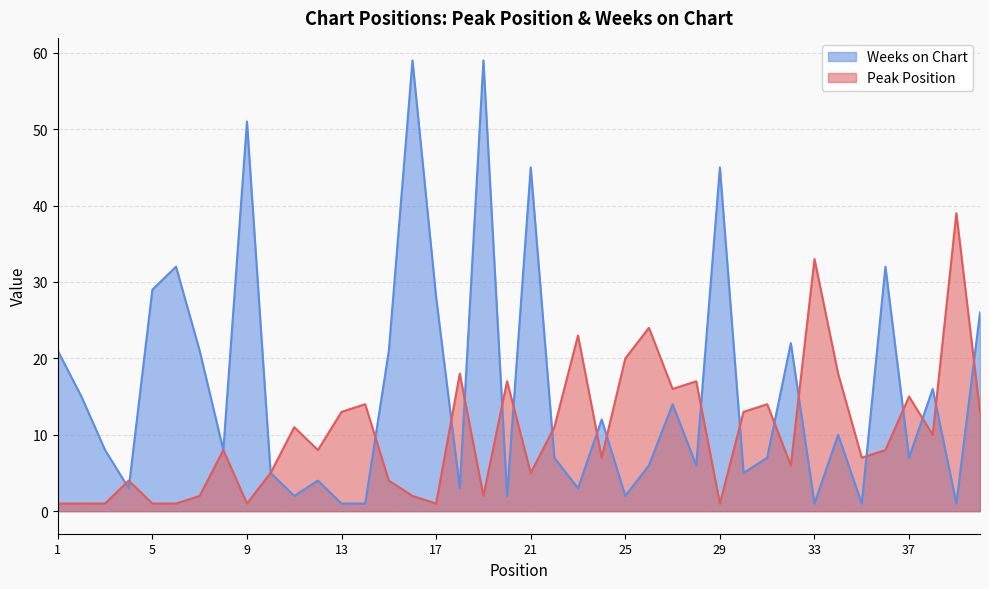

Which series has the largest range (max minus min)?

Weeks on Chart